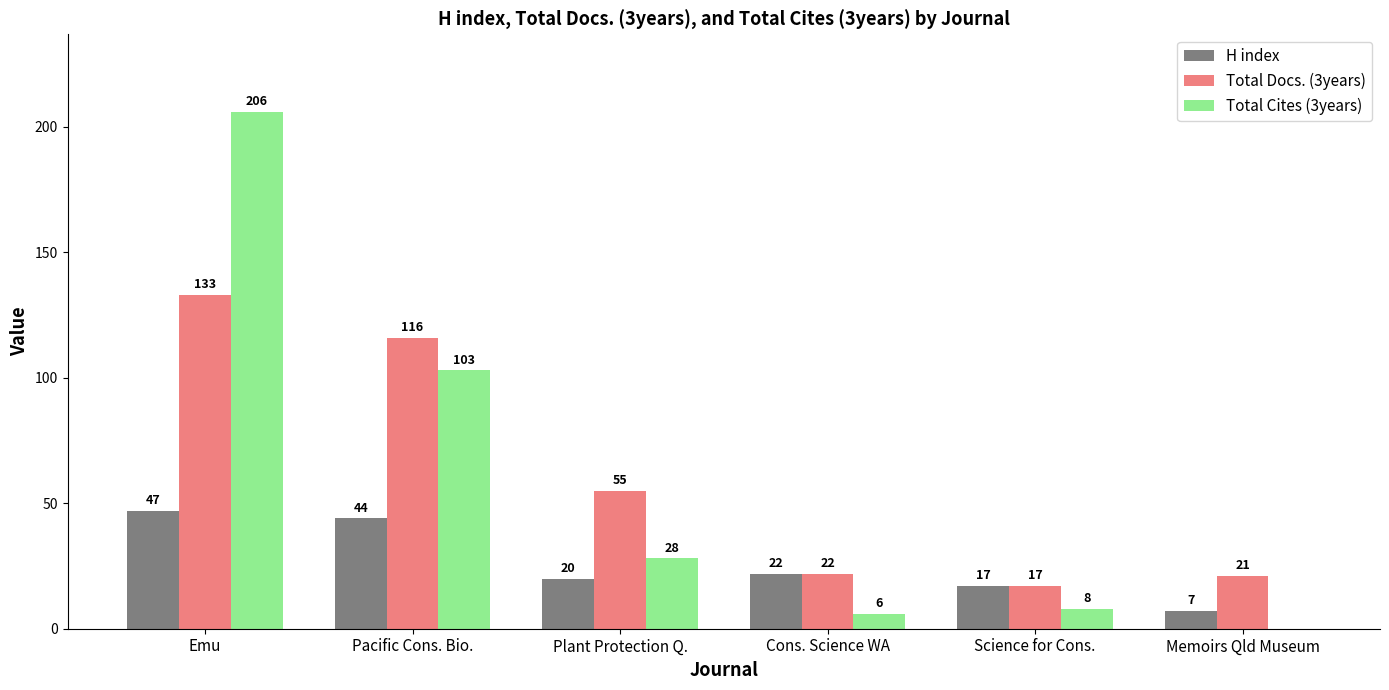

How many values in Total Cites (3years) are above zero?

5